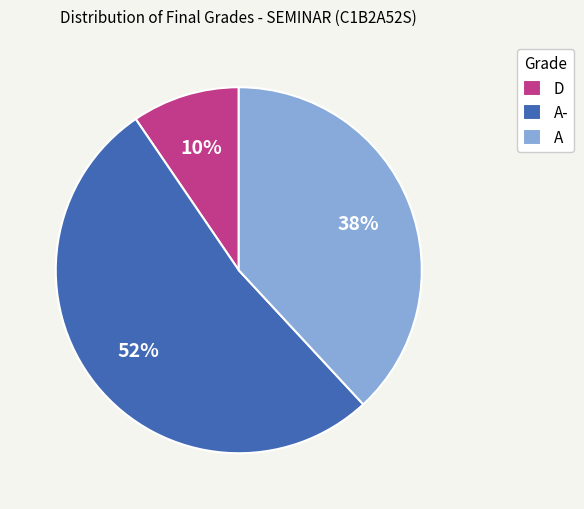

Do A- and A together represent more than half of the pie?

Yes